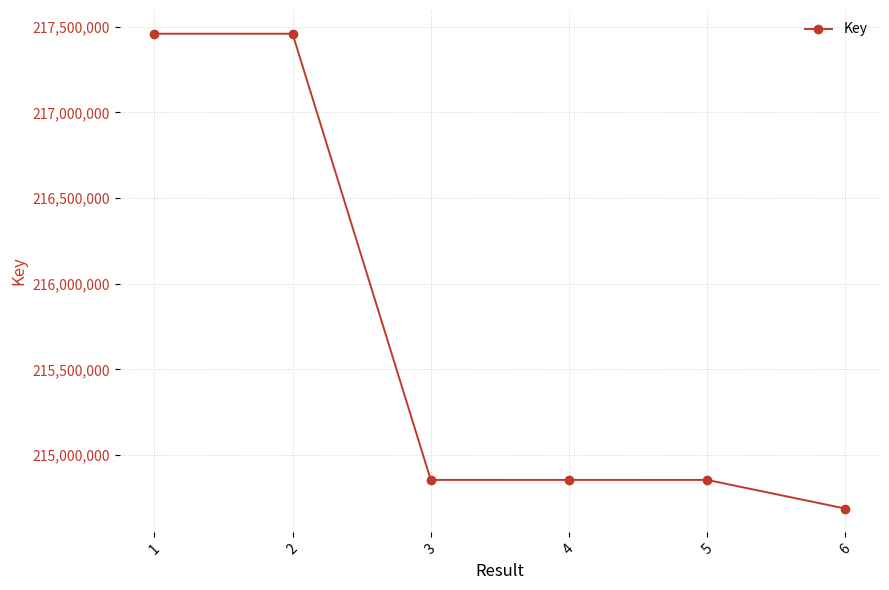

What is the value of the 5th point from the left?

214855504